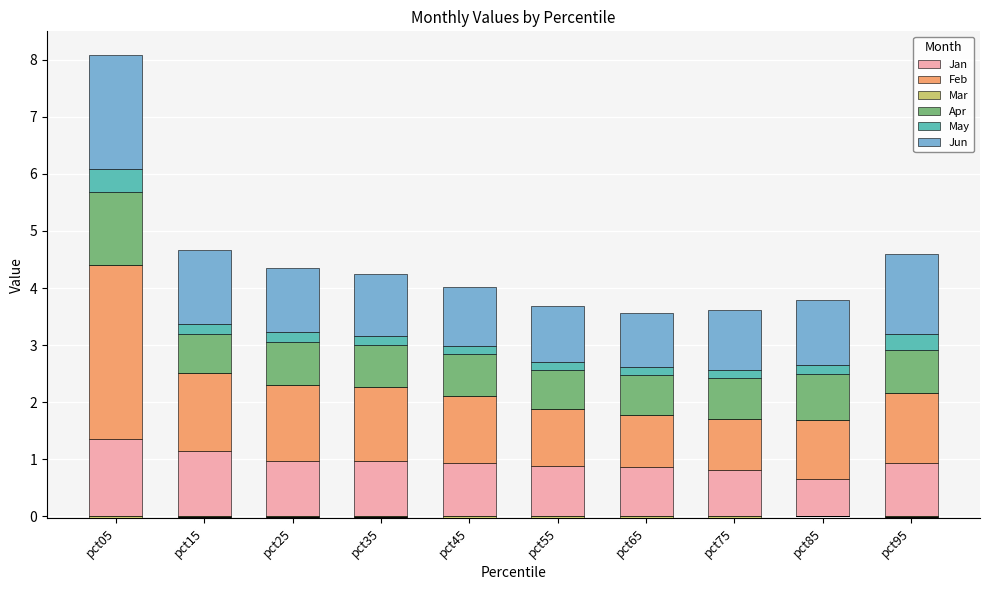

Between pct65 and pct25, which is larger?

pct25